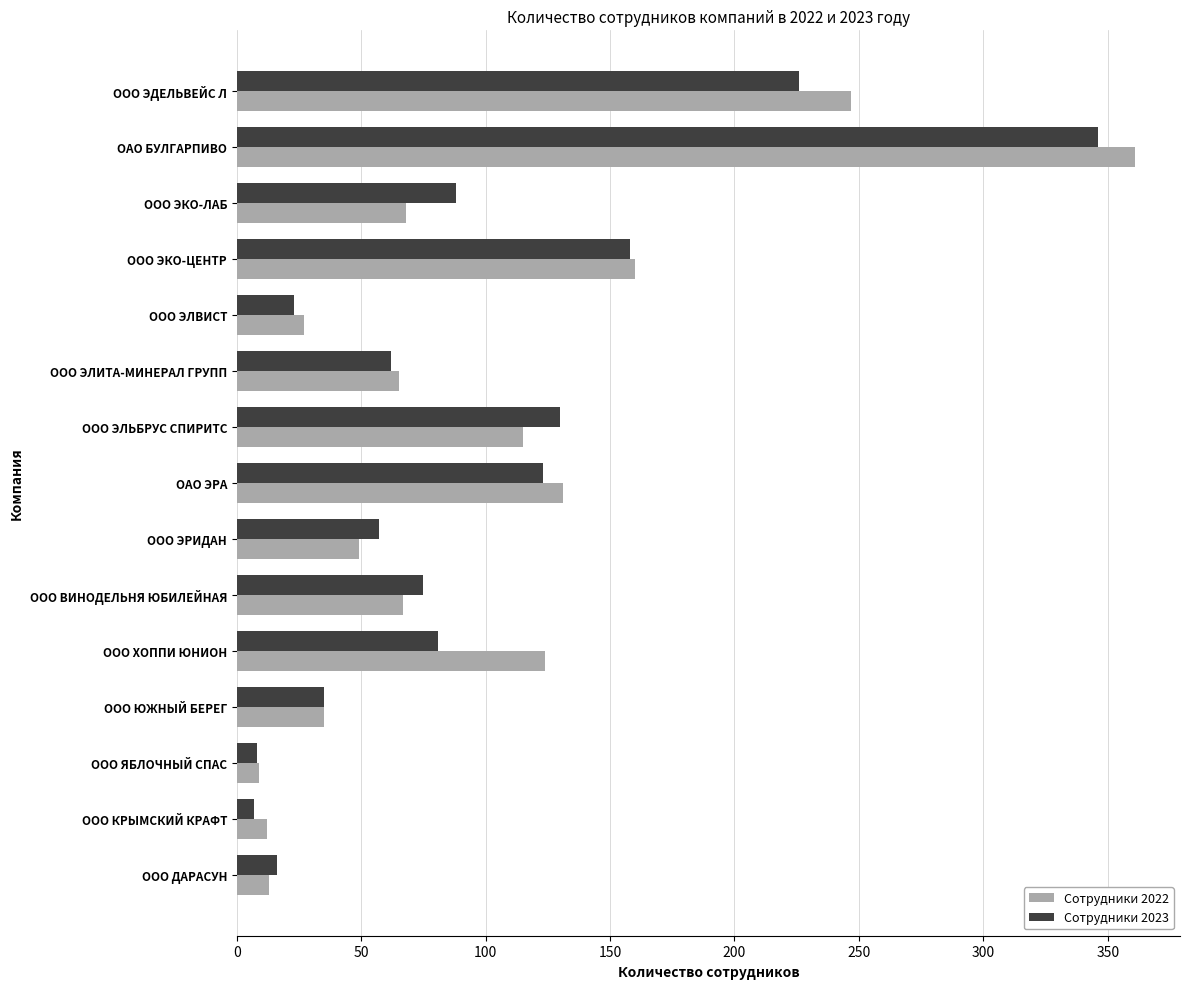

What is the sum of the Сотрудники 2023 values at ООО ДАРАСУН and ООО ЭКО-ЛАБ?

104